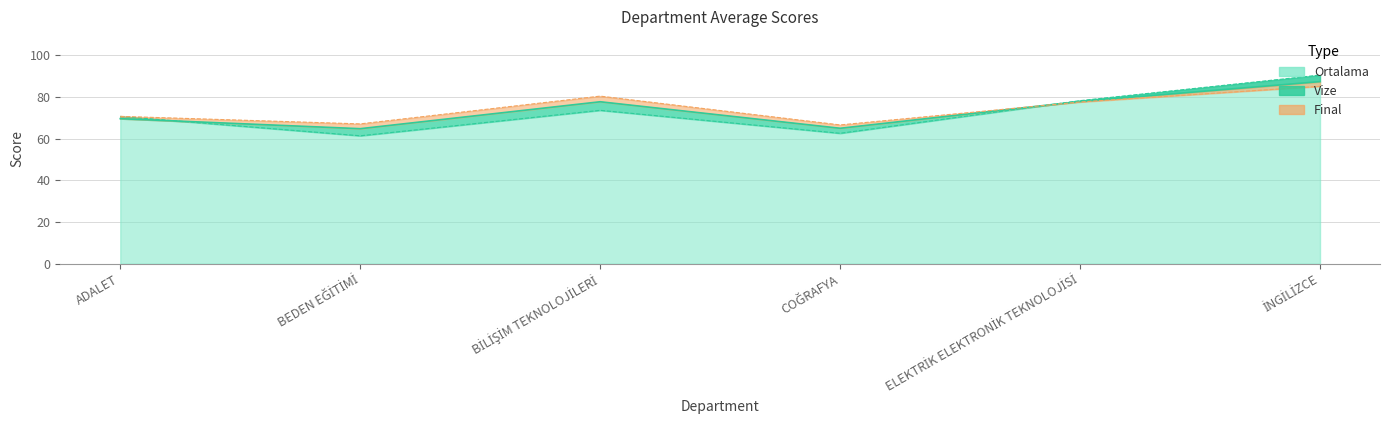

Reading left to right, transcribe all the data shown in this chart.

Ortalama: 69.5	64.7	77.6	64.9	77.8	87.2
Vize: 70.6	61.3	73.5	62.5	78.1	90.4
Final: 70.6	67.0	80.3	66.5	77.5	85.0